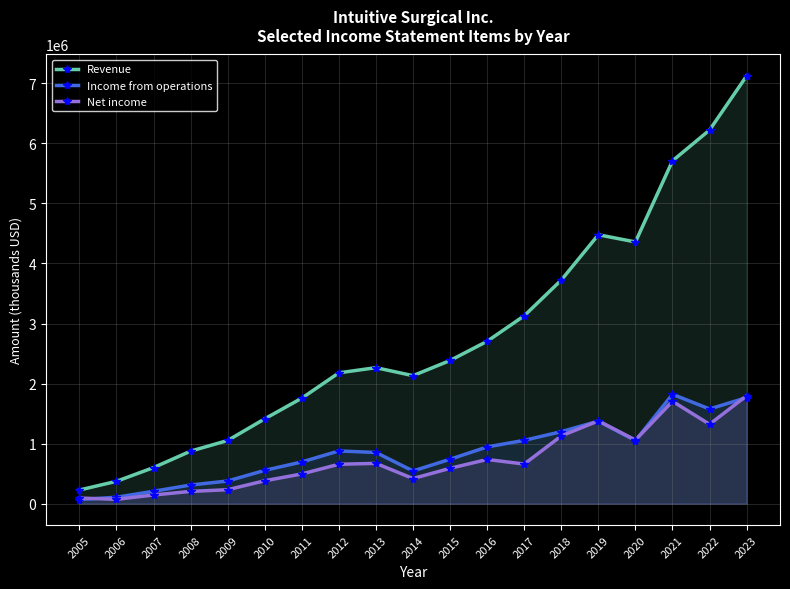

The Net income series shows 1379300 at 2019. True or false?

True